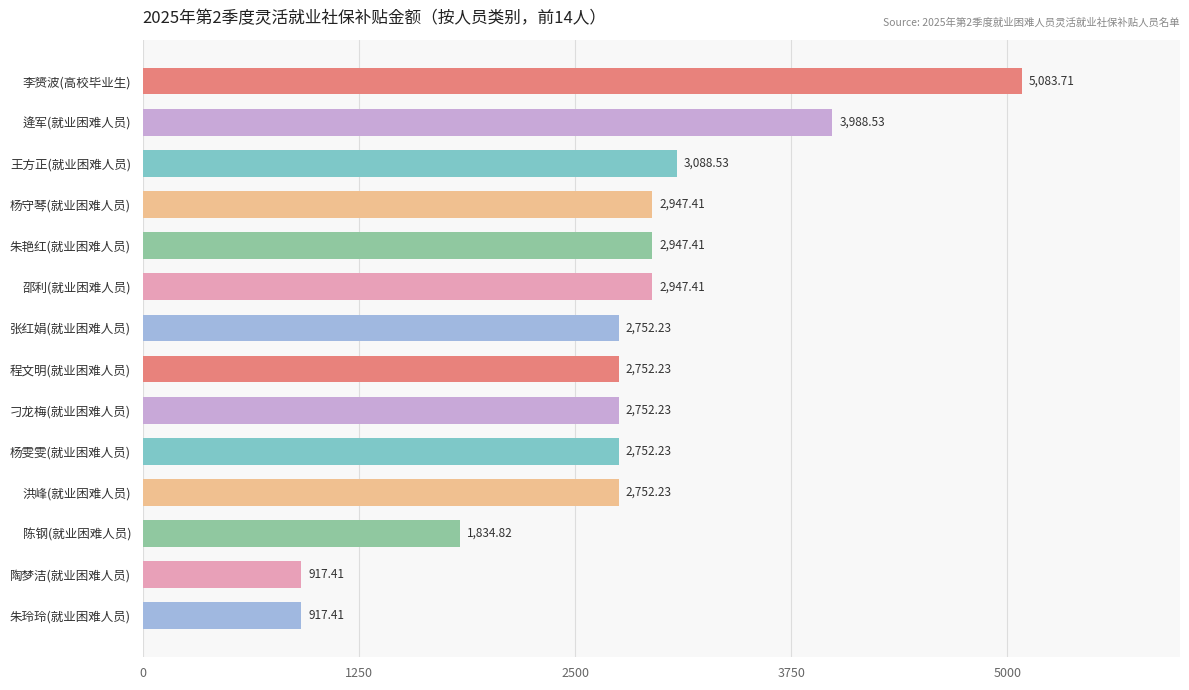

What is the sum of the values at 刁龙梅(就业困难人员) and 张红娟(就业困难人员)?

5504.5